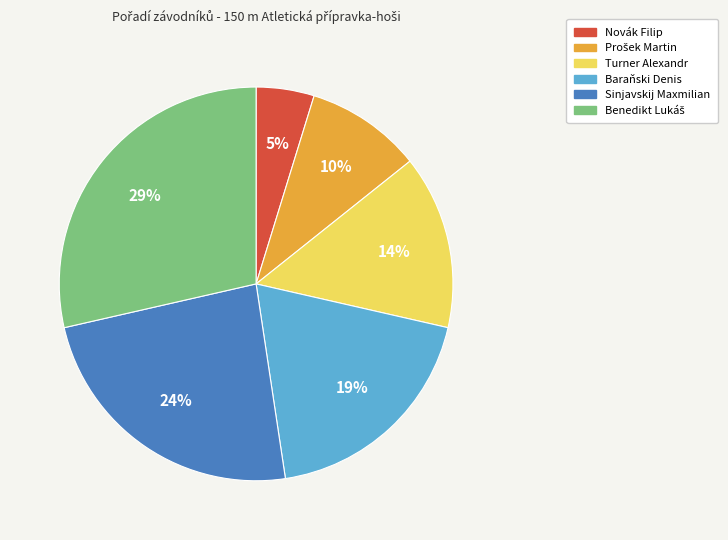

To the nearest percent, what is the difference between the largest and smallest slice percentages?

24%